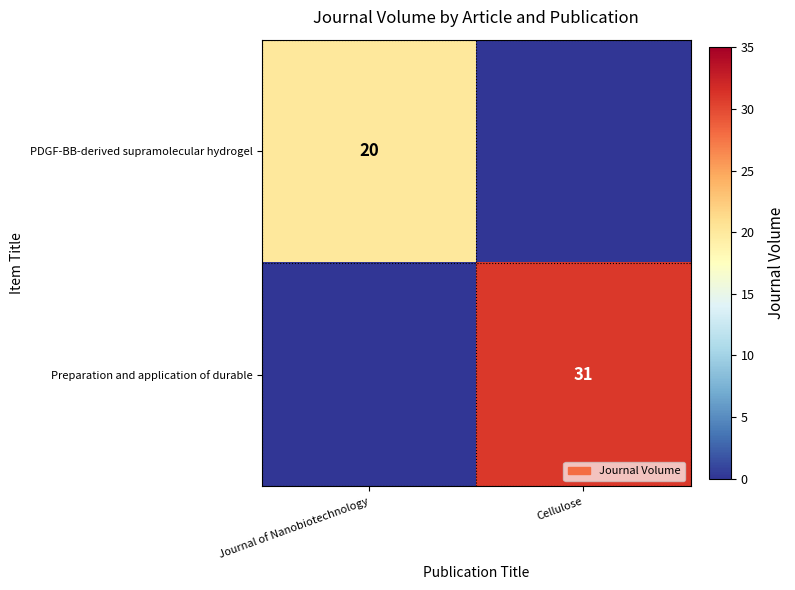

Is the value of Preparation and application of durable at Cellulose greater than the value of PDGF-BB-derived supramolecular hydrogel at Journal of Nanobiotechnology?

Yes